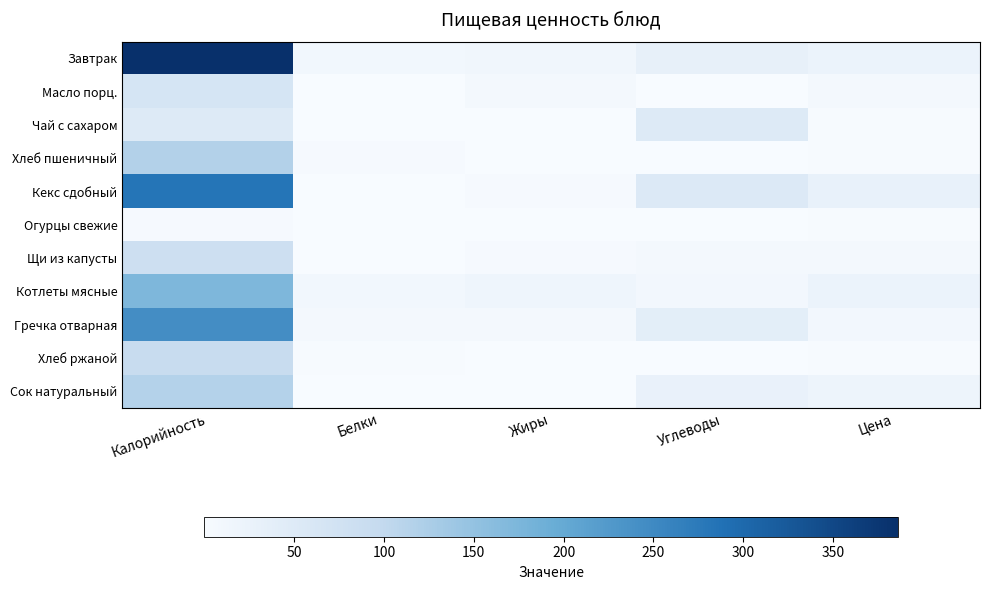

At which category is the sum across all series the highest?

Калорийность